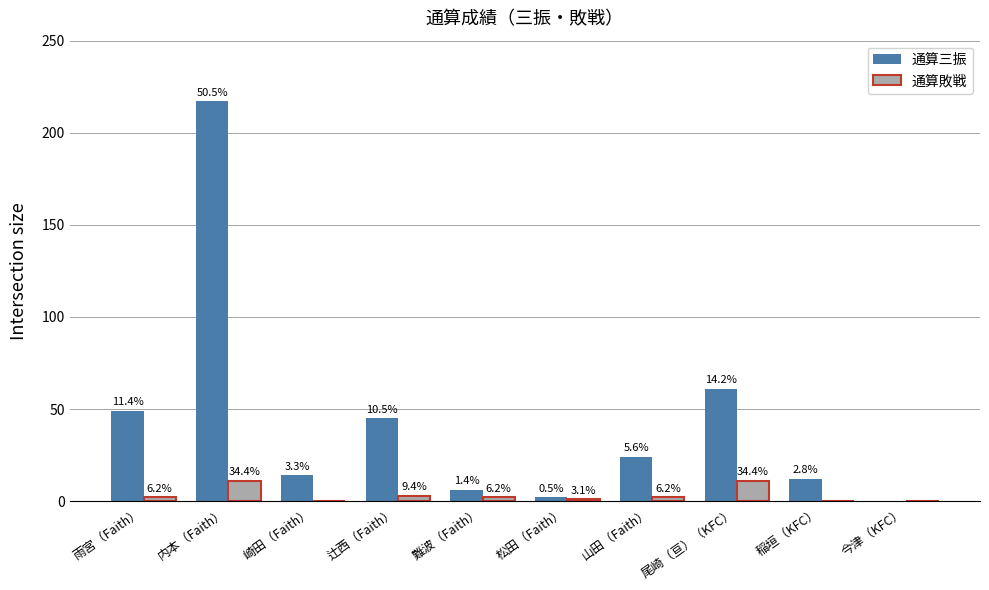

Does the chart contain stacked bars?

No